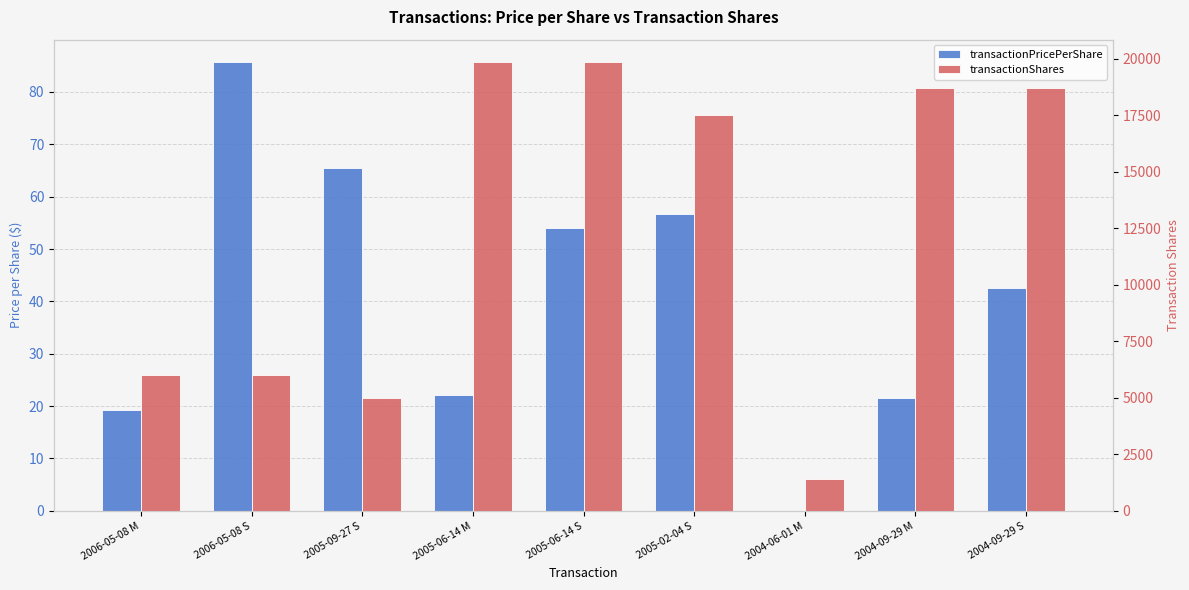

What is the maximum value for transactionPricePerShare?

85.7